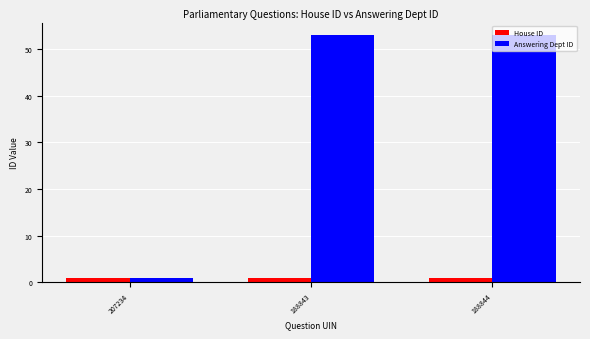

Reading left to right, transcribe all the data shown in this chart.

House ID: 207234=1	188843=1	188844=1
Answering Dept ID: 207234=1	188843=53	188844=53